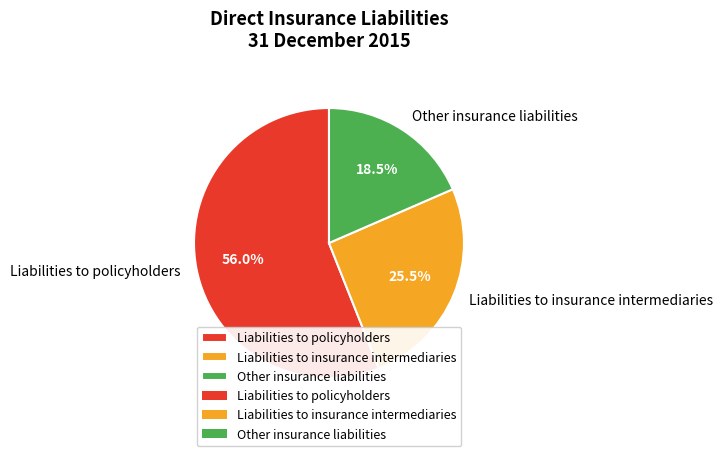

What is the ratio of the value at Liabilities to insurance intermediaries to the value at Other insurance liabilities?

1.4